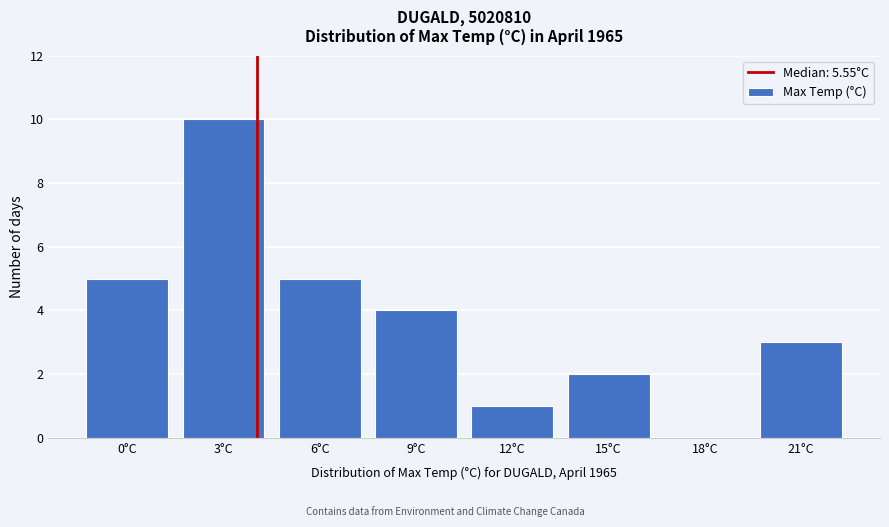

Reading right to left, transcribe all the data shown in this chart.

21°C=3	18°C=0	15°C=2	12°C=1	9°C=4	6°C=5	3°C=10	0°C=5